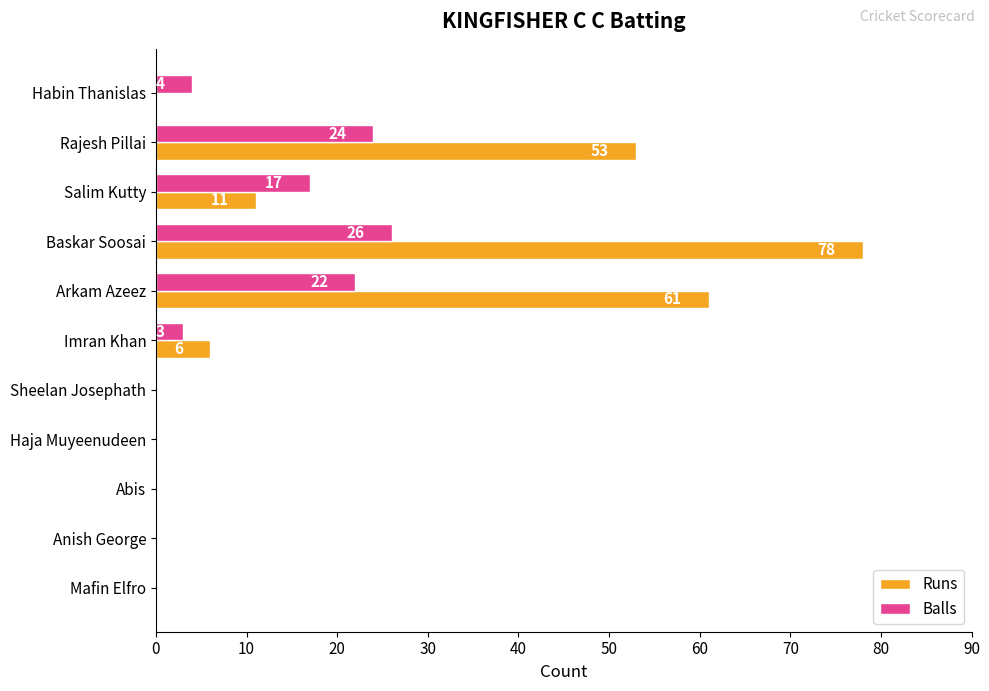

Is it true that Runs equals 84 at Rajesh Pillai?

False